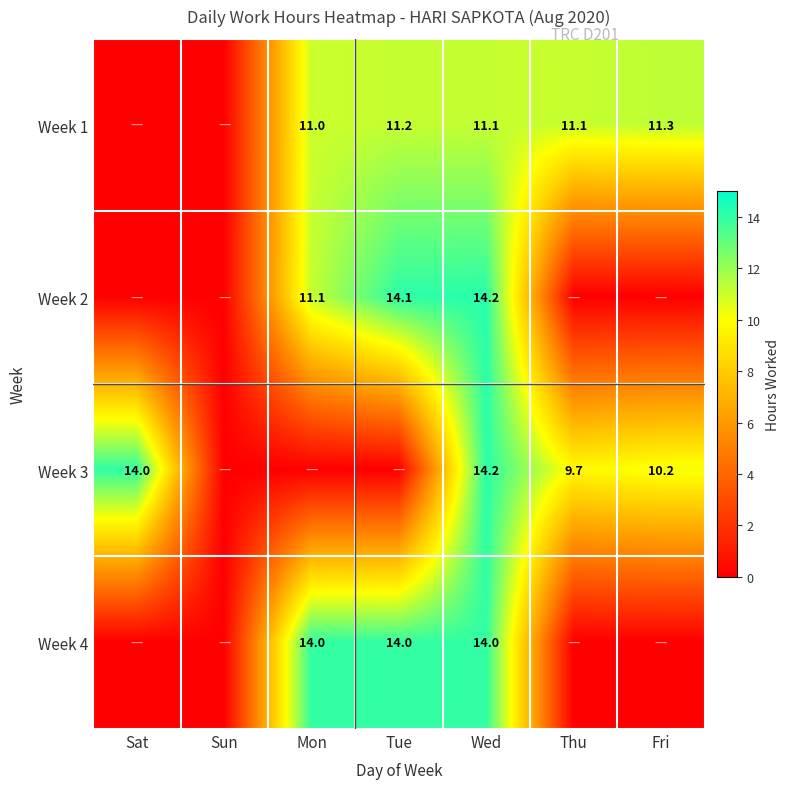

Is the value of Week 3 at Thu greater than the value of Week 4 at Tue?

No